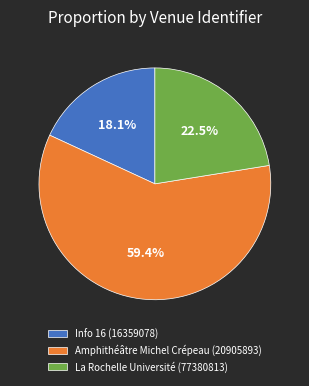

To the nearest percent, what is the average slice percentage?

33%